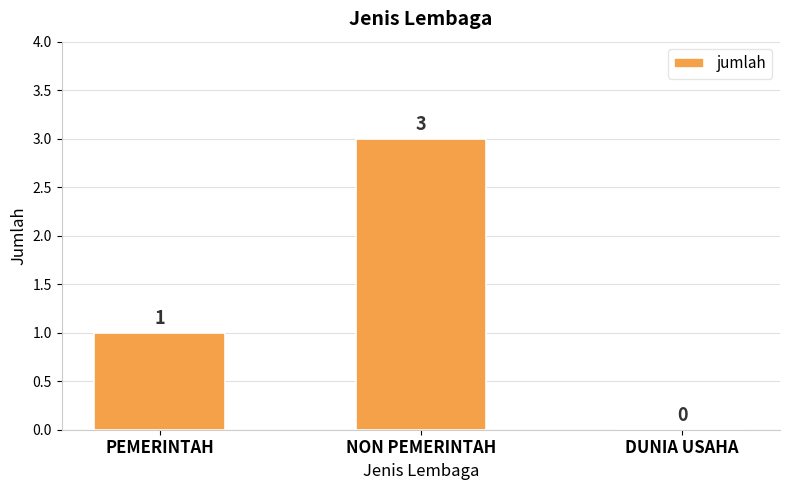

Count the number of data series in this chart.

1